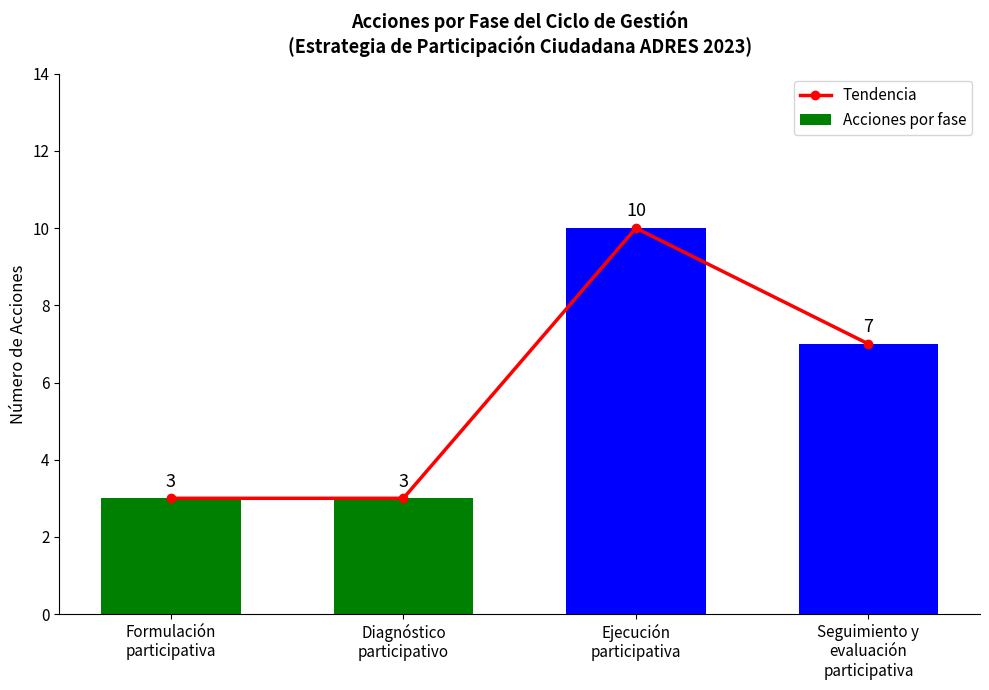

The value of Acciones por fase at Formulación
participativa is 1. True or false?

False